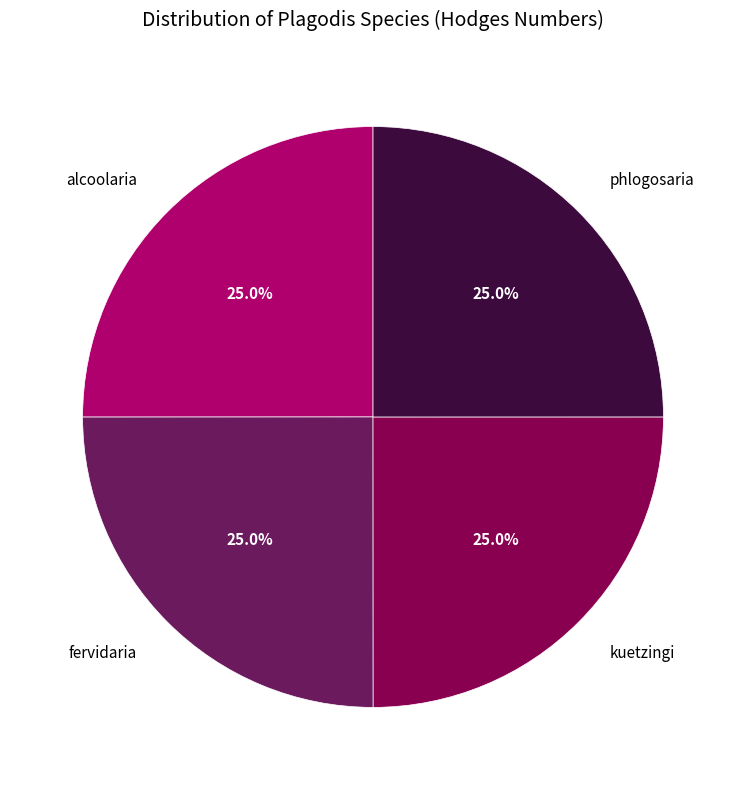

True or false: kuetzingi accounts for 25% of the total.

True